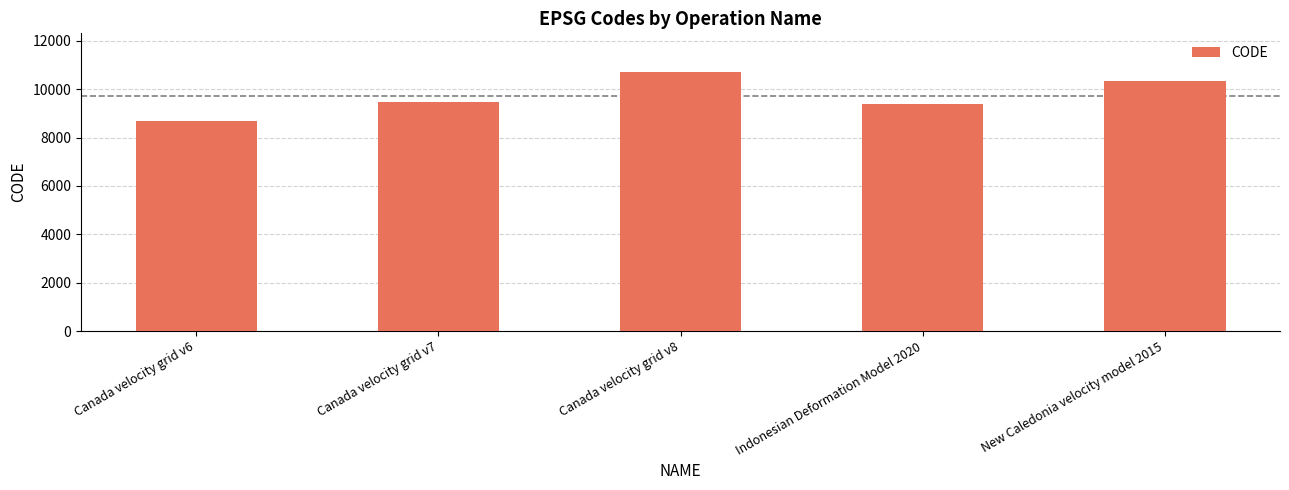

List the labels in order of value, largest first.

Canada velocity grid v8, New Caledonia velocity model 2015, Canada velocity grid v7, Indonesian Deformation Model 2020, Canada velocity grid v6